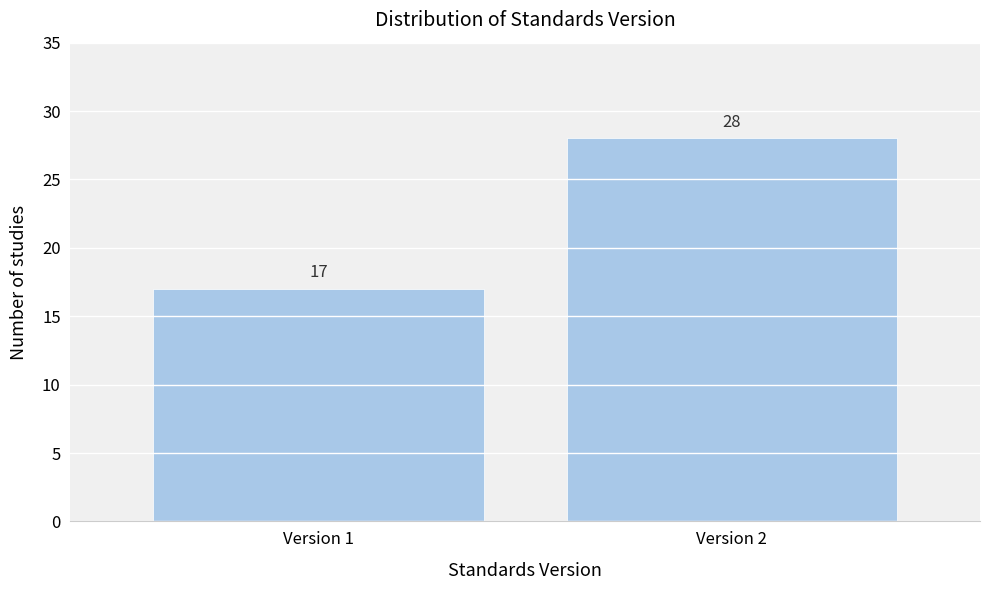

Reading right to left, list all the values displayed in this chart.

28	17